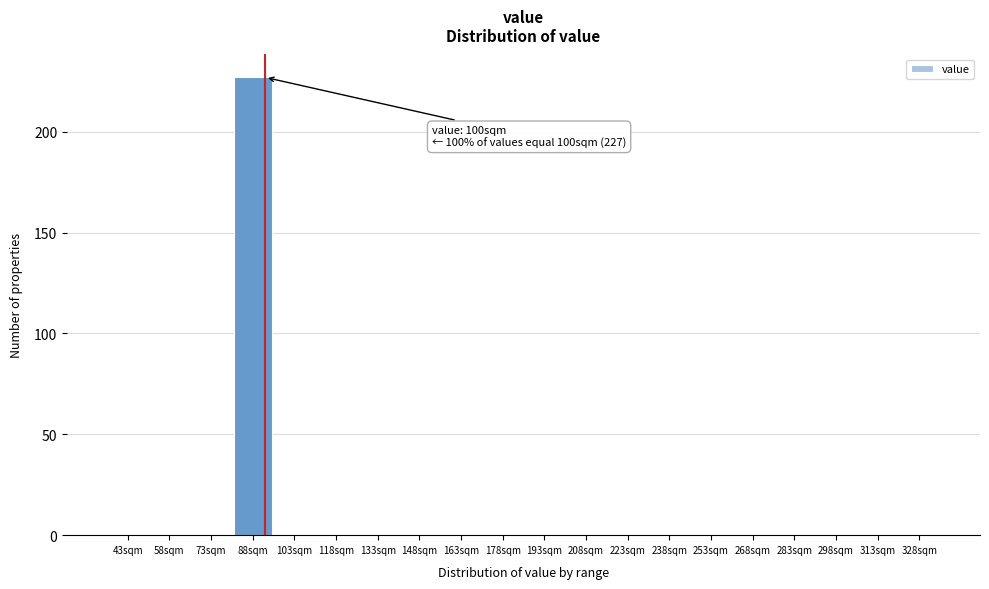

Reading left to right, extract all data points from this chart.

43sqm=0	58sqm=0	73sqm=0	88sqm=227	103sqm=0	118sqm=0	133sqm=0	148sqm=0	163sqm=0	178sqm=0	193sqm=0	208sqm=0	223sqm=0	238sqm=0	253sqm=0	268sqm=0	283sqm=0	298sqm=0	313sqm=0	328sqm=0